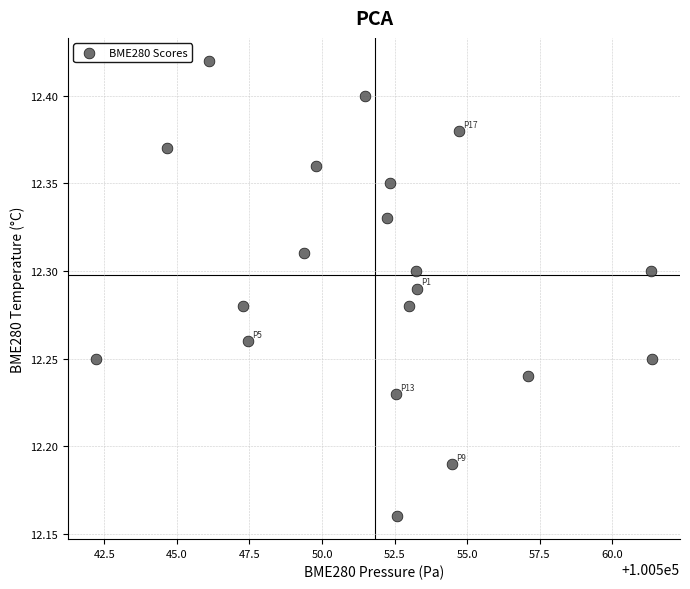

What is the range of Y values (max minus min)?

0.3